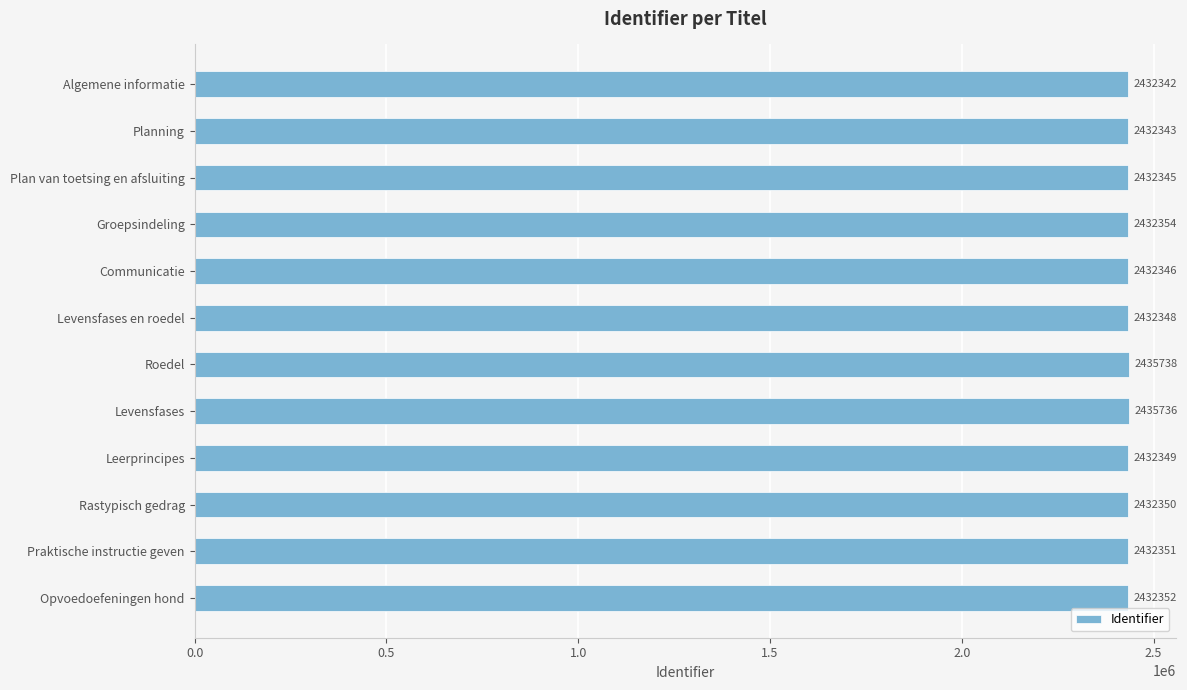

What is the label of the 5th bar from the top?

Communicatie